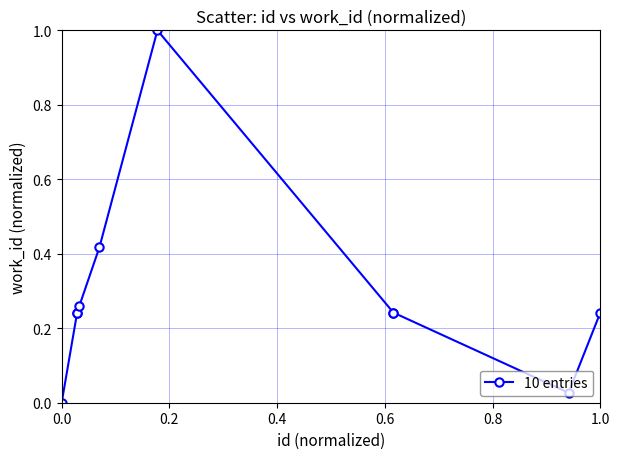

What is the greatest value displayed?

1.0